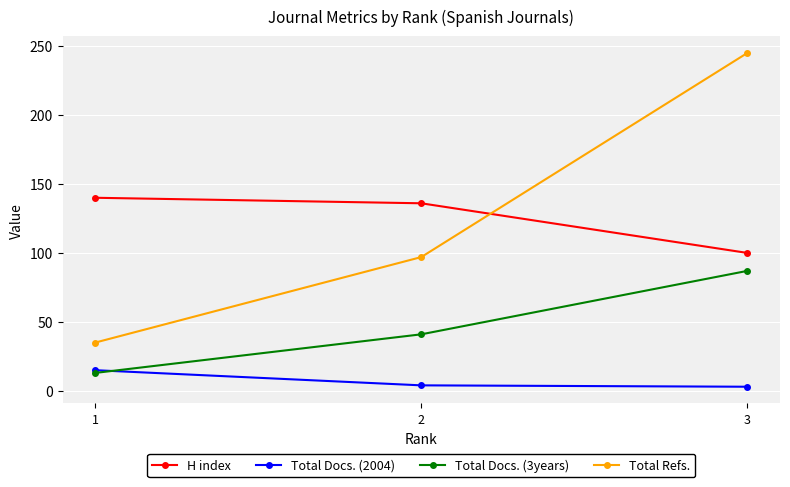

The Total Docs. (3years) series shows 87 at 3. True or false?

True